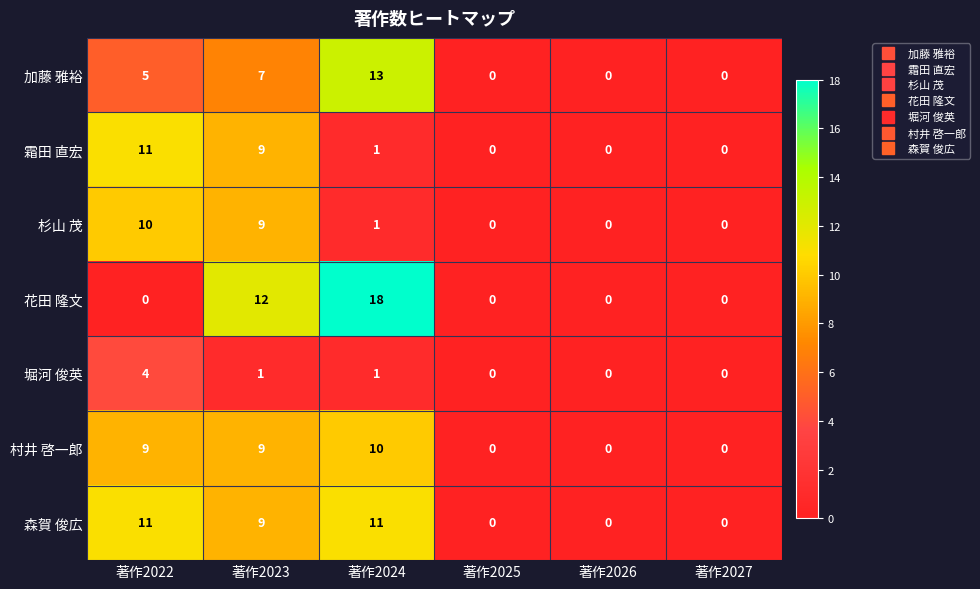

Which category has the highest value in the 杉山 茂 series?

著作2022